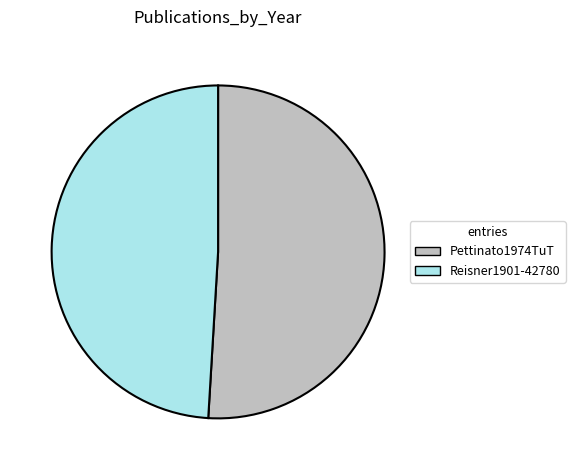

Combined, do Pettinato1974TuT and Reisner1901-42780 account for over 50%?

Yes